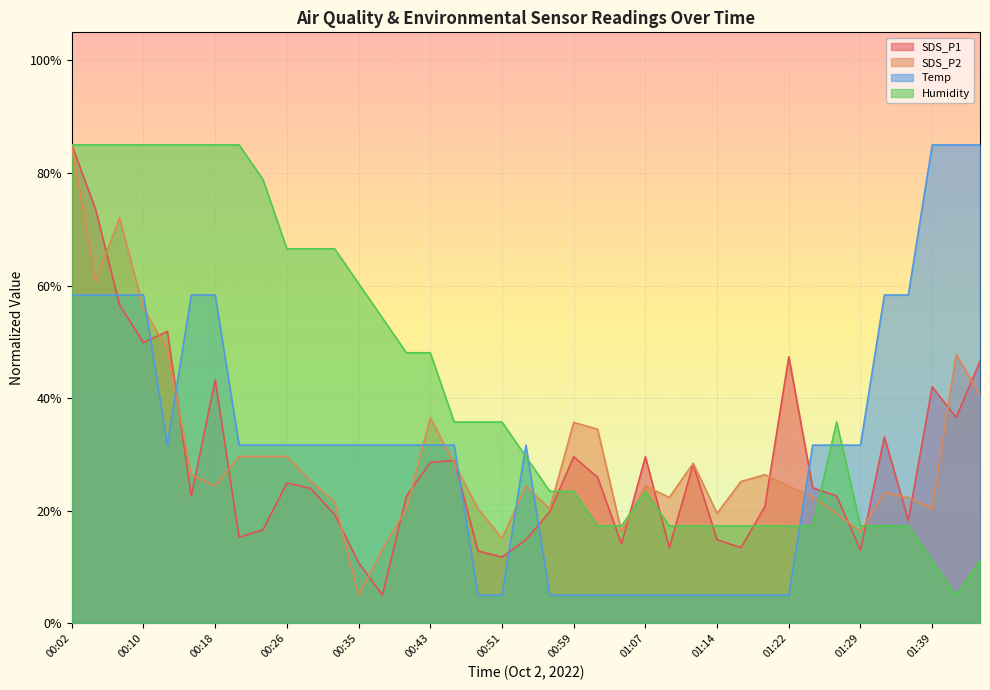

Reading left to right, extract all data points from this chart.

SDS_P1: 85.0	73.5	56.5	49.9	51.9	22.6	43.2	15.3	16.6	25.0	24.0	19.3	10.8	5.0	22.6	28.6	28.9	12.8	11.8	14.8	19.8	29.6	25.9	14.1	29.6	13.4	28.3	14.8	13.4	20.8	47.4	24.1	22.6	13.0	33.1	18.3	42.0	36.6	46.6
SDS_P2: 85.0	60.8	72.1	55.9	48.6	26.4	24.4	29.6	29.6	29.6	25.2	21.6	5.0	13.1	20.4	36.5	28.4	20.4	15.1	24.4	20.4	35.7	34.5	16.3	24.4	22.4	28.4	19.5	25.2	26.4	24.4	22.4	19.5	16.3	23.2	22.4	20.4	47.8	40.6
Temp: 58.3	58.3	58.3	58.3	31.7	58.3	58.3	31.7	31.7	31.7	31.7	31.7	31.7	31.7	31.7	31.7	31.7	5.0	5.0	31.7	5.0	5.0	5.0	5.0	5.0	5.0	5.0	5.0	5.0	5.0	5.0	31.7	31.7	31.7	58.3	58.3	85.0	85.0	85.0
Humidity: 85.0	85.0	85.0	85.0	85.0	85.0	85.0	85.0	78.8	66.5	66.5	66.5	60.4	54.2	48.1	48.1	35.8	35.8	35.8	29.6	23.5	23.5	17.3	17.3	23.5	17.3	17.3	17.3	17.3	17.3	17.3	17.3	35.8	17.3	17.3	17.3	11.2	5.0	11.2